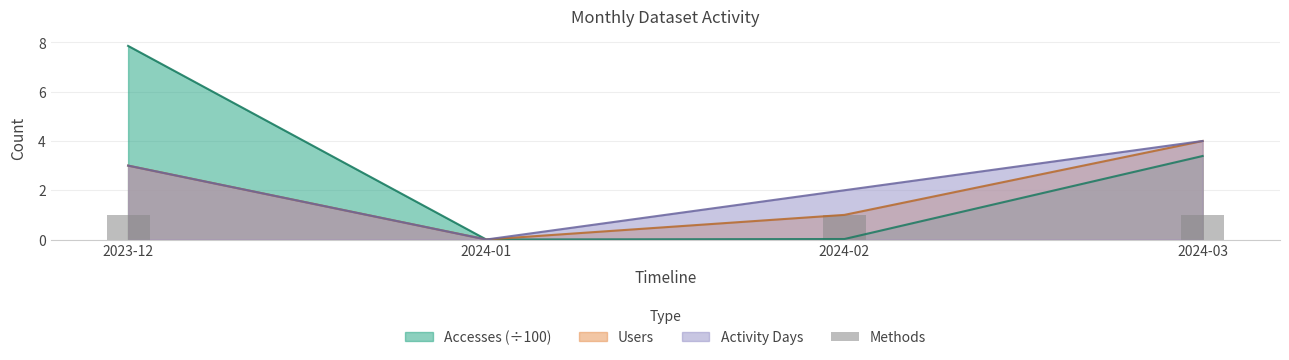

At which label does Activity Days reach its peak?

2024-03